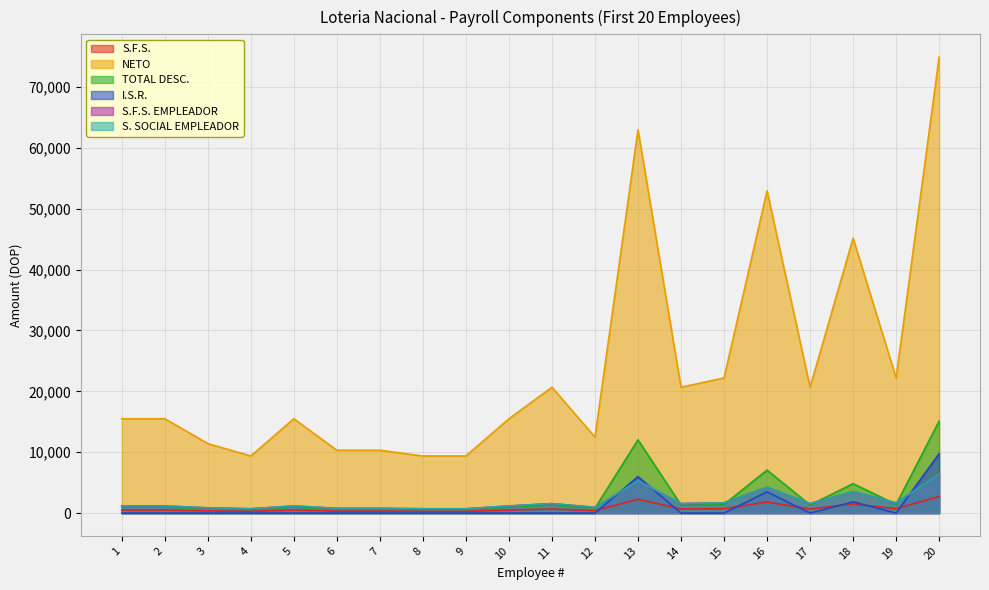

Between 18 and 20, which series saw the biggest shift?

NETO